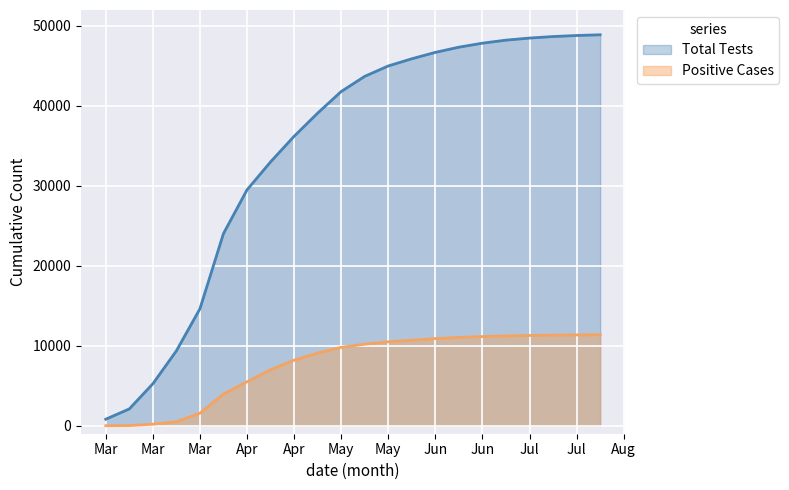

How many lines are shown in the chart?

2